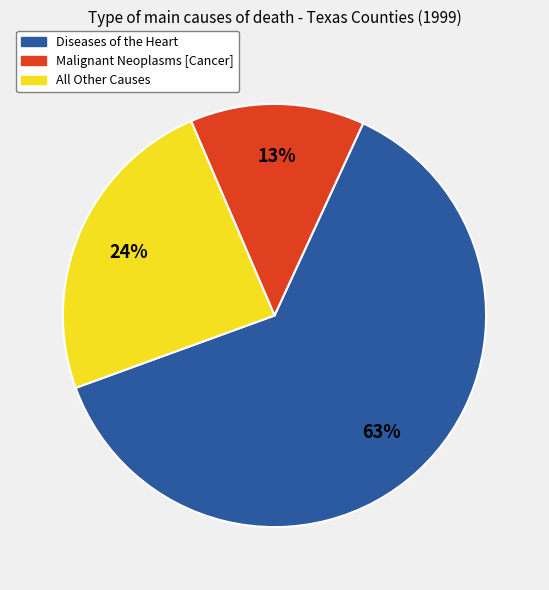

Is there a majority slice in this chart?

Yes